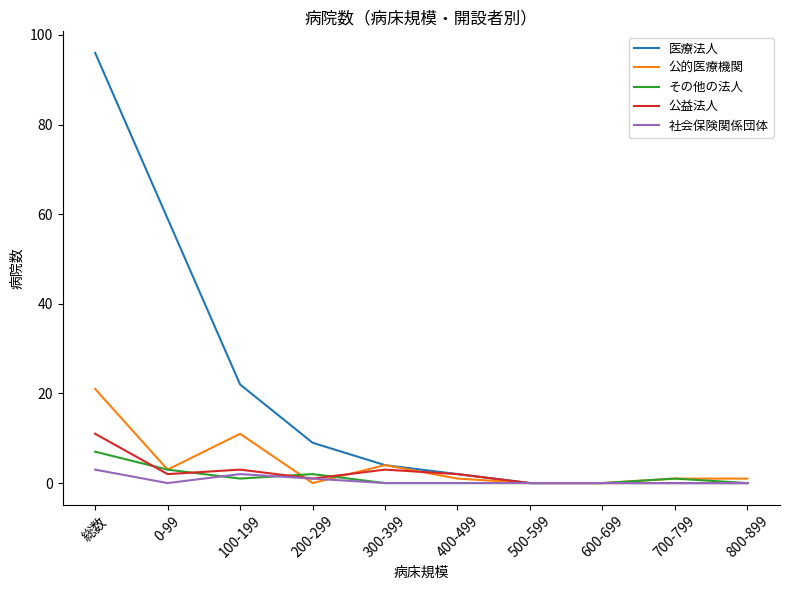

Which series has the largest range (max minus min)?

医療法人